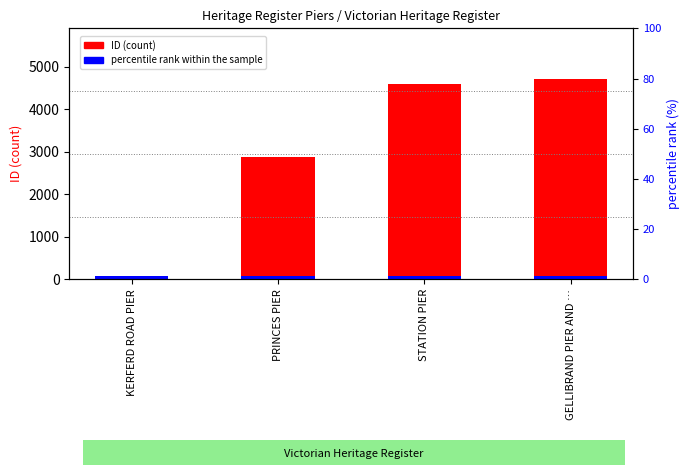

What is the smallest value displayed?

13